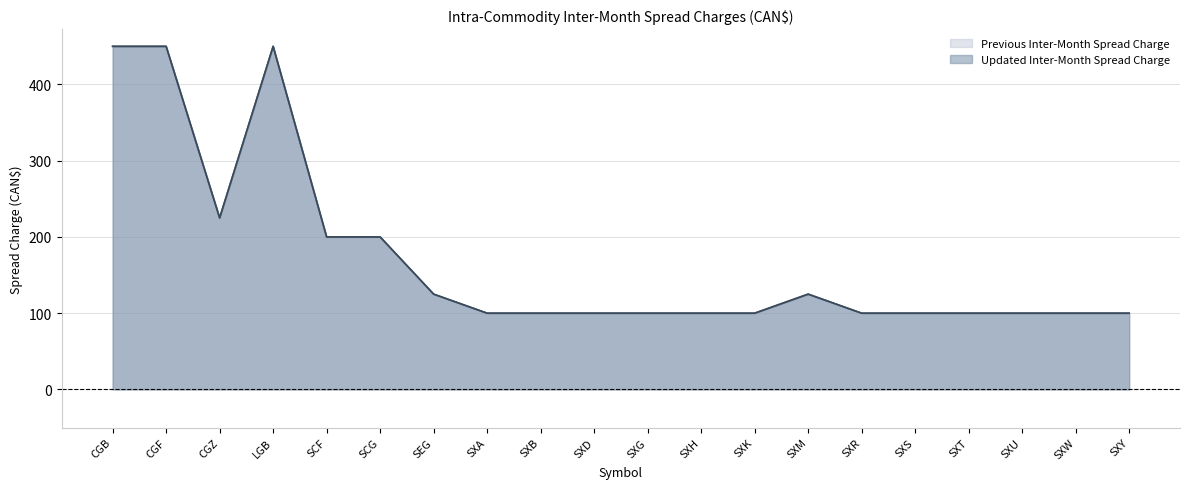

Reading left to right, transcribe all the data shown in this chart.

Previous Inter-Month Spread Charge: CGB=450	CGF=450	CGZ=225	LGB=450	SCF=200	SCG=200	SEG=125	SXA=100	SXB=100	SXD=100	SXG=100	SXH=100	SXK=100	SXM=125	SXR=100	SXS=100	SXT=100	SXU=100	SXW=100	SXY=100
Updated Inter-Month Spread Charge: CGB=450	CGF=450	CGZ=225	LGB=450	SCF=200	SCG=200	SEG=125	SXA=100	SXB=100	SXD=100	SXG=100	SXH=100	SXK=100	SXM=125	SXR=100	SXS=100	SXT=100	SXU=100	SXW=100	SXY=100